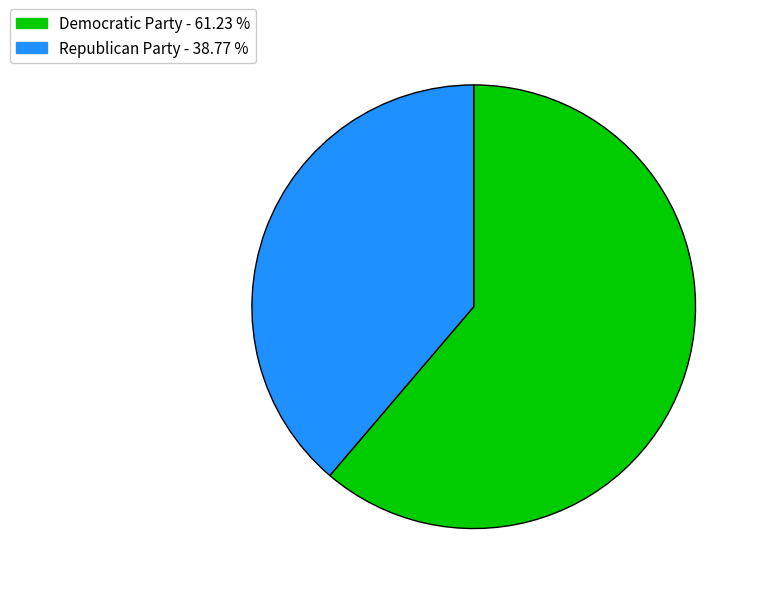

Rank the categories by value from highest to lowest.

Democratic Party, Republican Party